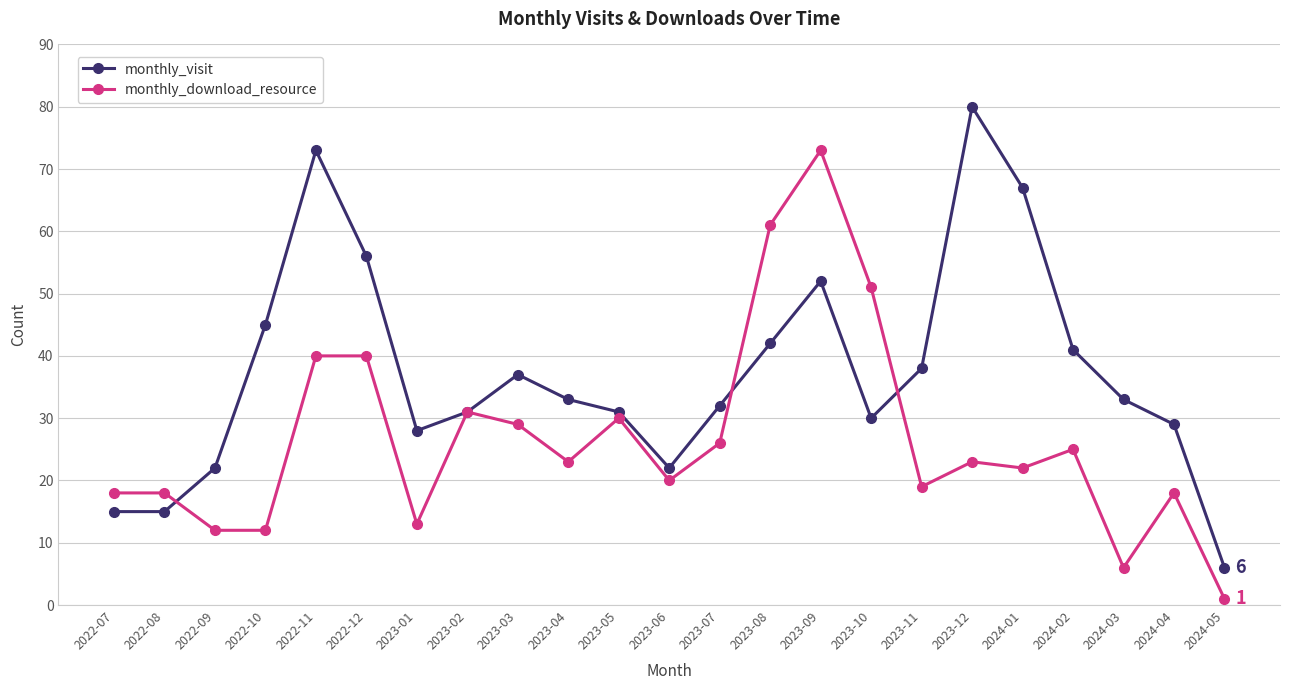

True or false: monthly_visit has more than 1 points higher than both neighbors.

True